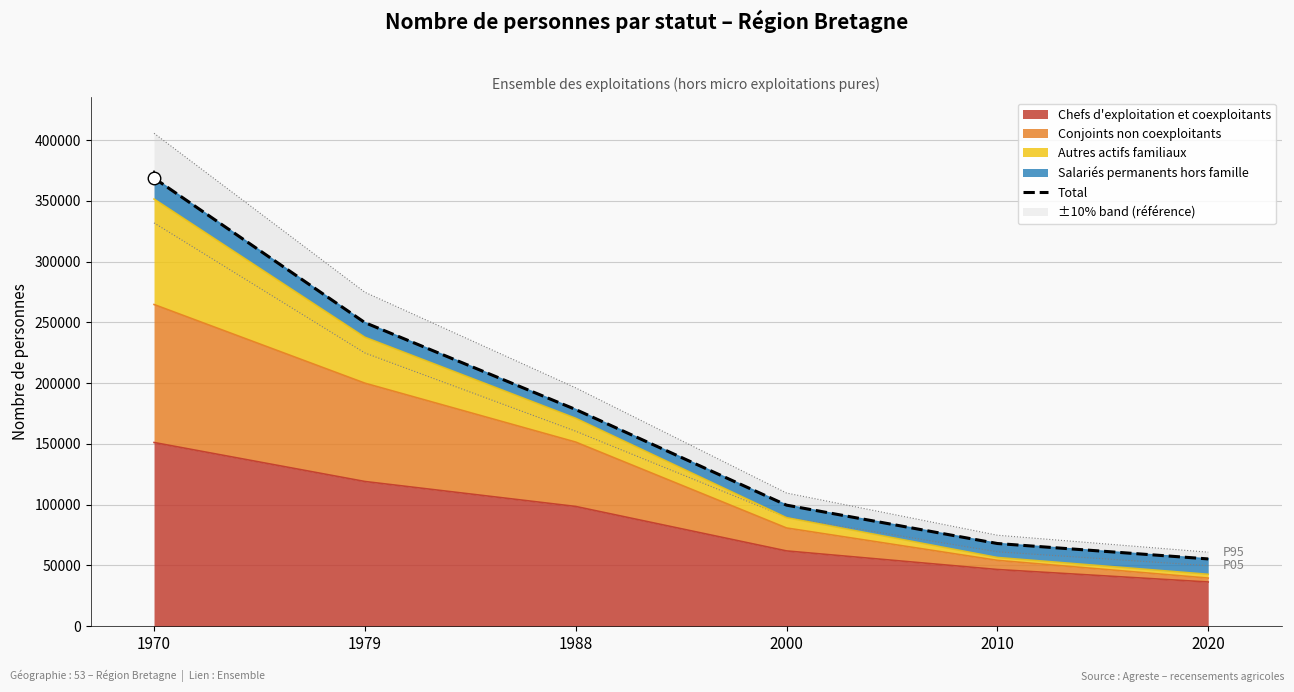

How many data points does each series have?

6